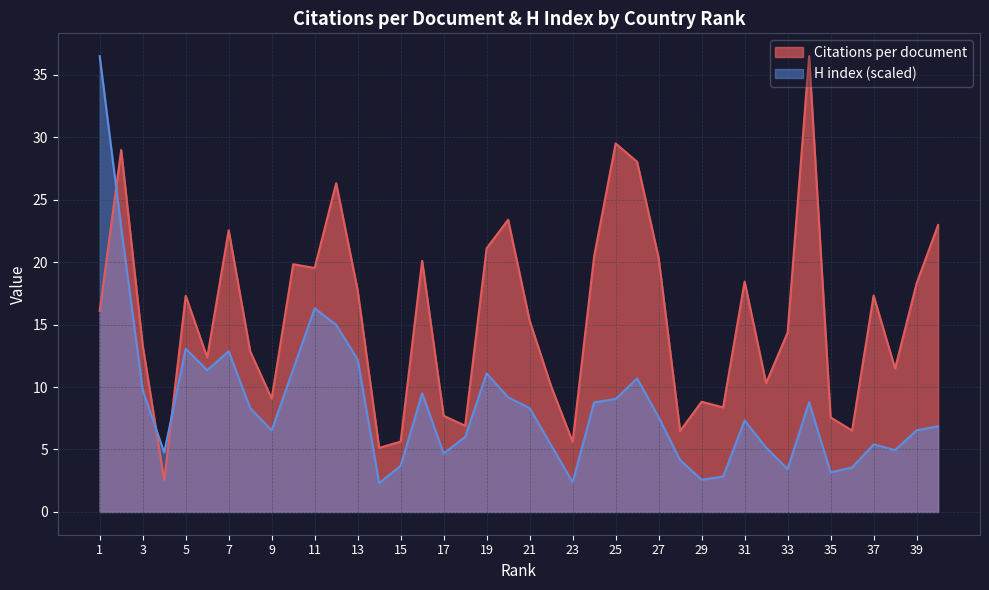

Between which two adjacent categories do H index and Citations per document first intersect?

1 and 2